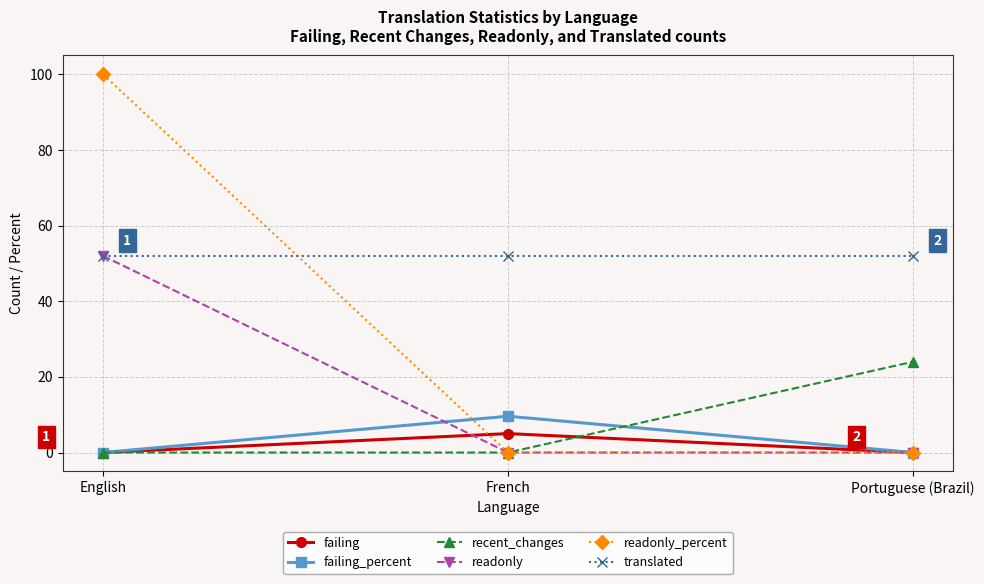

Reading right to left, transcribe all the data shown in this chart.

failing: Portuguese (Brazil)=0.0	French=5.0	English=0.0
failing_percent: Portuguese (Brazil)=0.0	French=9.6	English=0.0
recent_changes: Portuguese (Brazil)=24.0	French=0.0	English=0.0
readonly: Portuguese (Brazil)=0.0	French=0.0	English=52.0
readonly_percent: Portuguese (Brazil)=0.0	French=0.0	English=100.0
translated: Portuguese (Brazil)=52.0	French=52.0	English=52.0